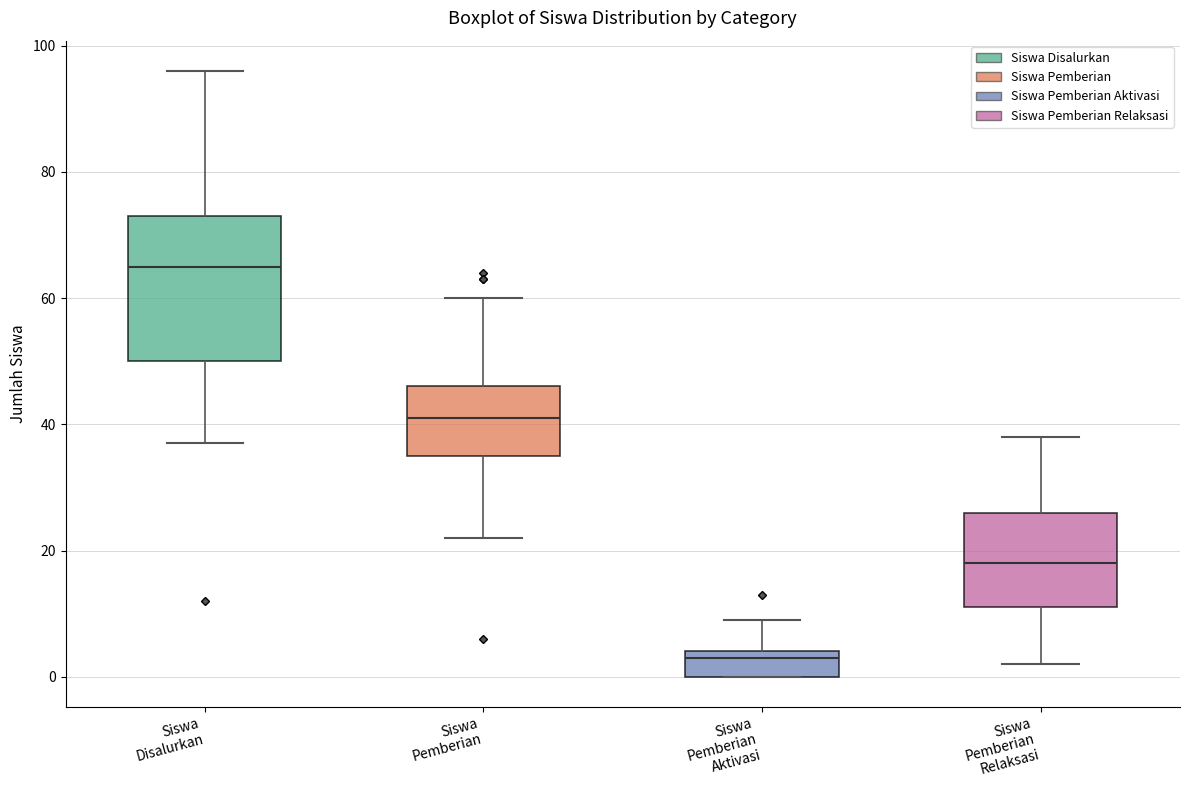

Which box's median line is the lowest?

Siswa Pemberian Aktivasi